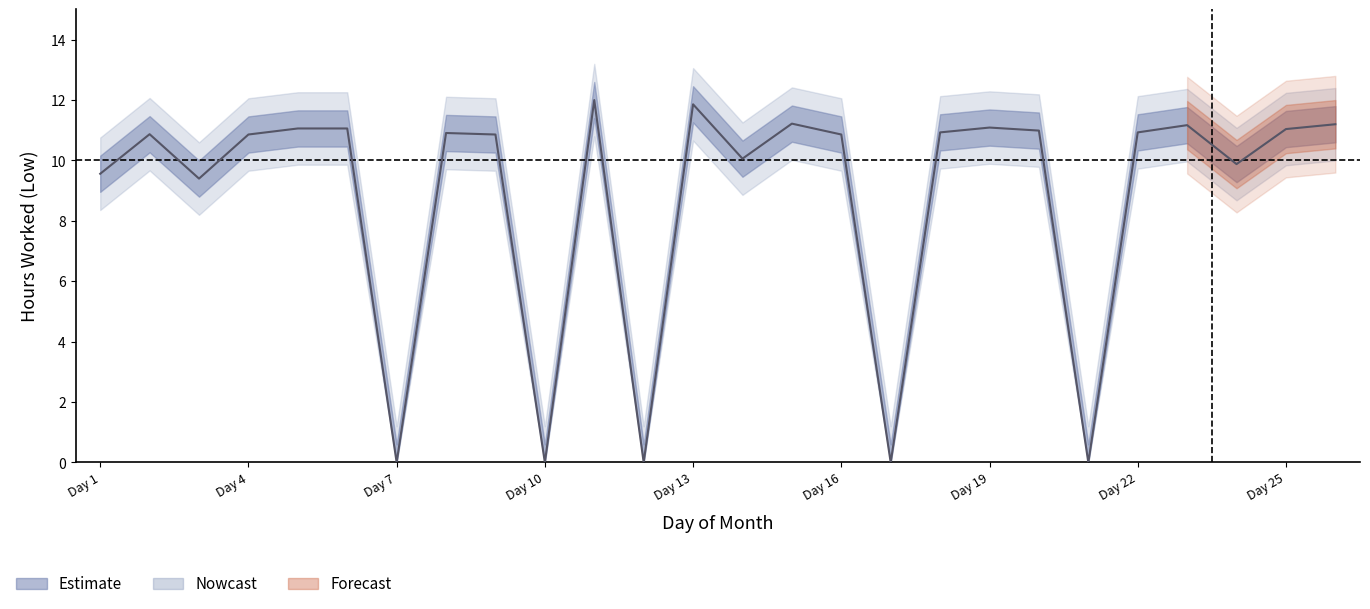

How many values are below 10?

8